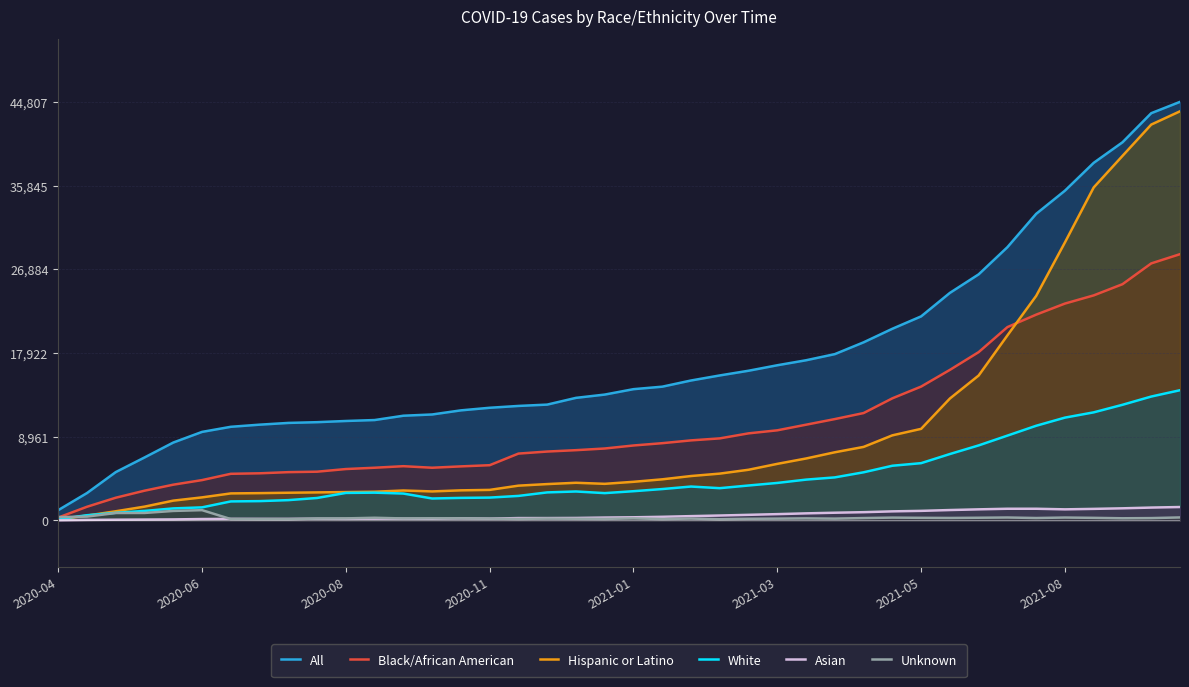

Is it true that Asian equals 662 at 36?

False